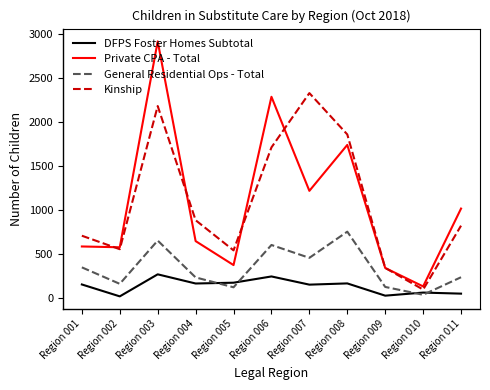

At which category is the sum across all series the highest?

Region 003